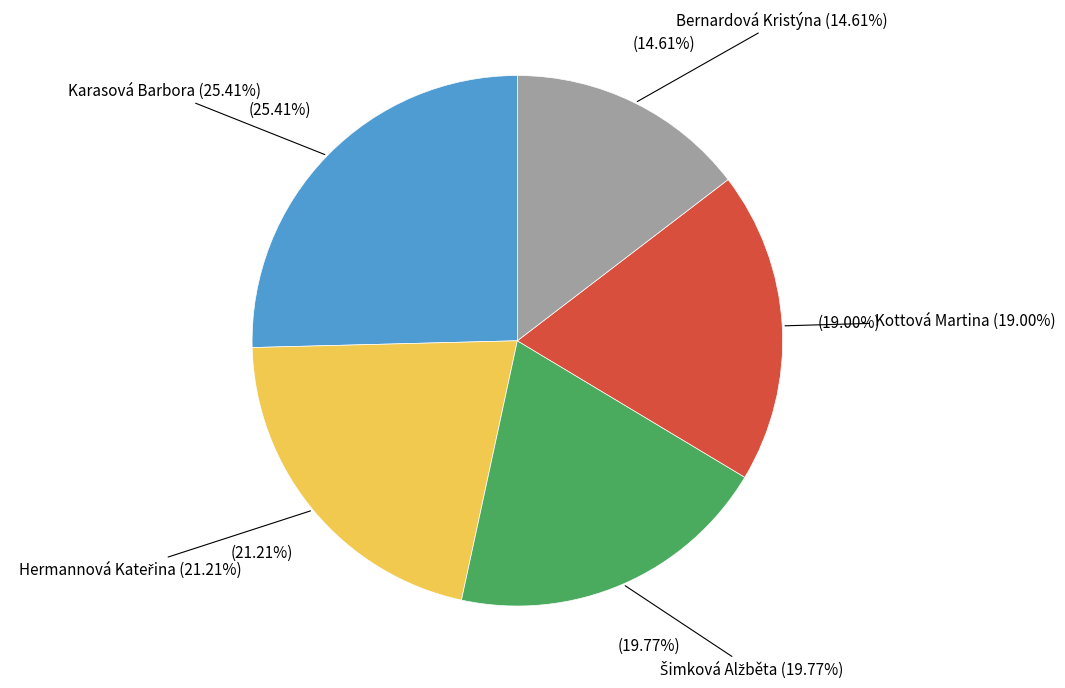

Does any single category account for the majority?

No